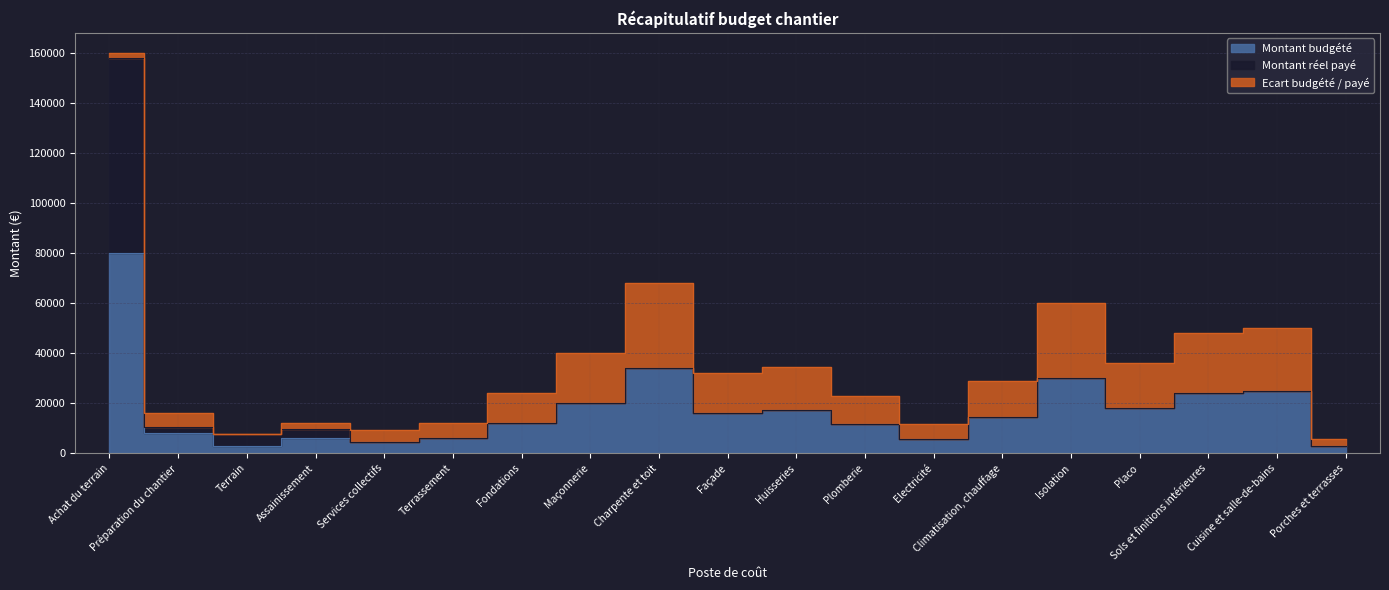

How many times do Ecart budgété / payé and Montant réel payé cross each other?

3